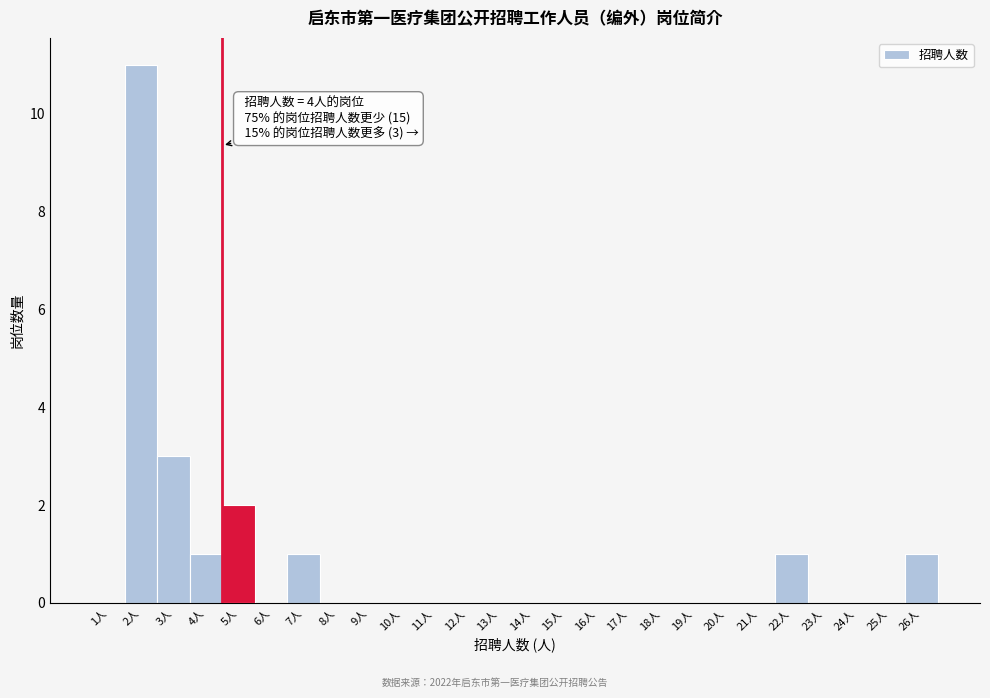

Reading left to right, list all the values displayed in this chart.

1人=0	2人=11	3人=3	4人=1	5人=2	6人=0	7人=1	8人=0	9人=0	10人=0	11人=0	12人=0	13人=0	14人=0	15人=0	16人=0	17人=0	18人=0	19人=0	20人=0	21人=0	22人=1	23人=0	24人=0	25人=0	26人=1